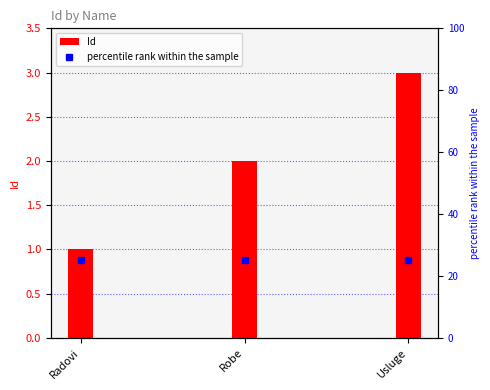

What value does the data have at Radovi?

1